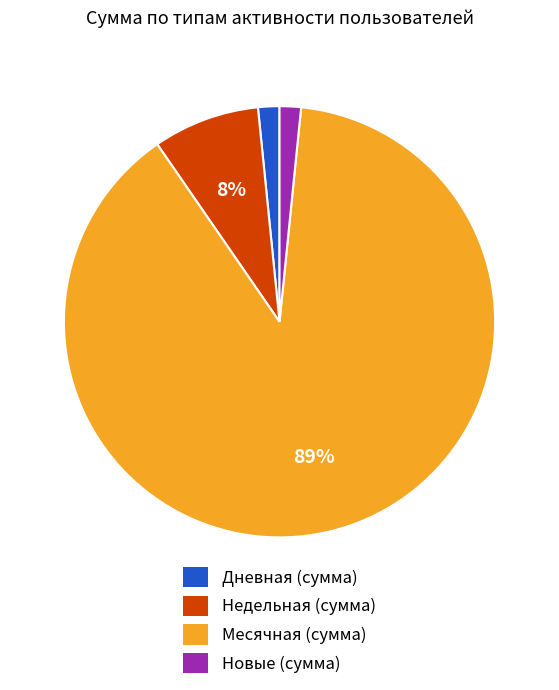

Is there a majority slice in this chart?

Yes